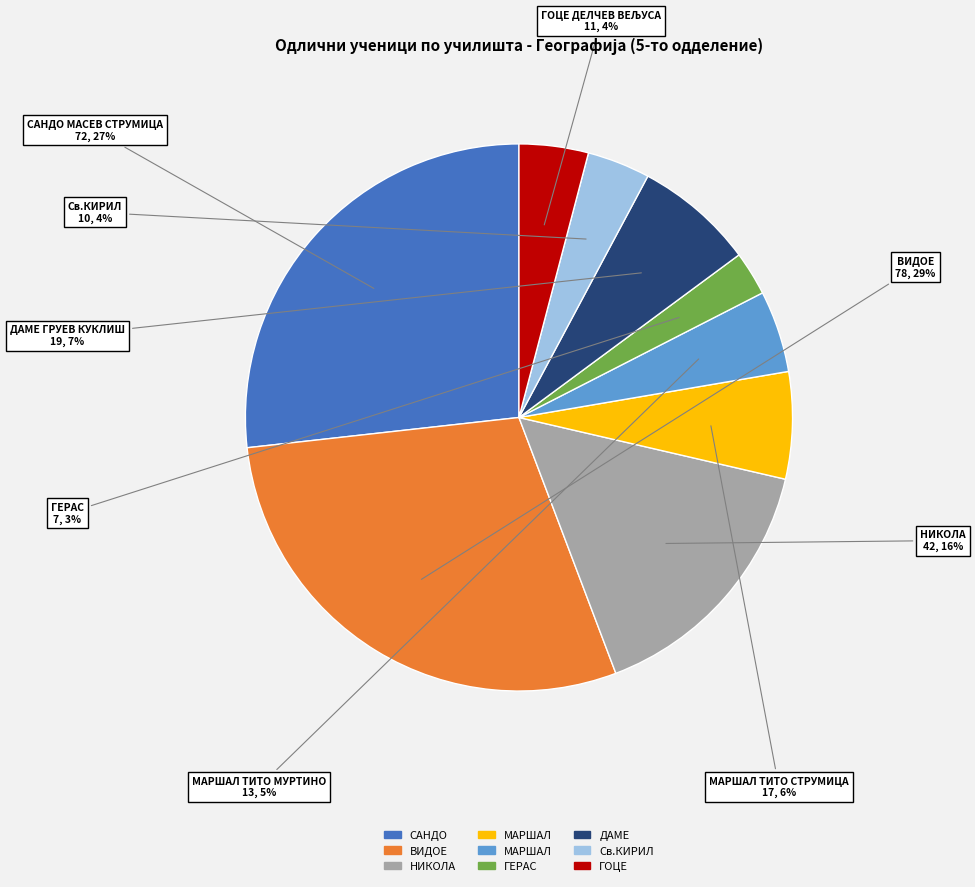

To the nearest percent, what is the difference between the largest and smallest slice percentages?

26%